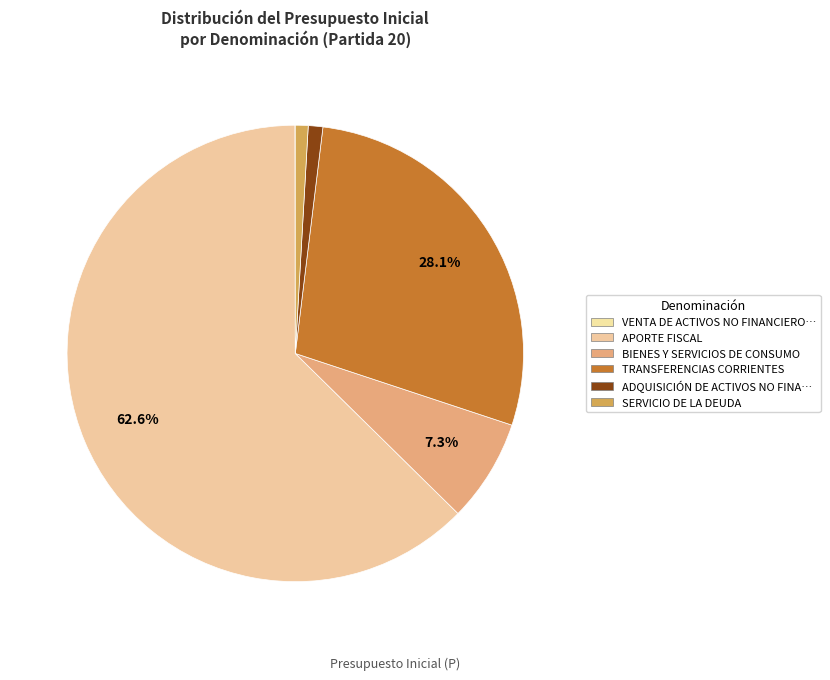

Which category has the biggest portion of the pie?

APORTE FISCAL